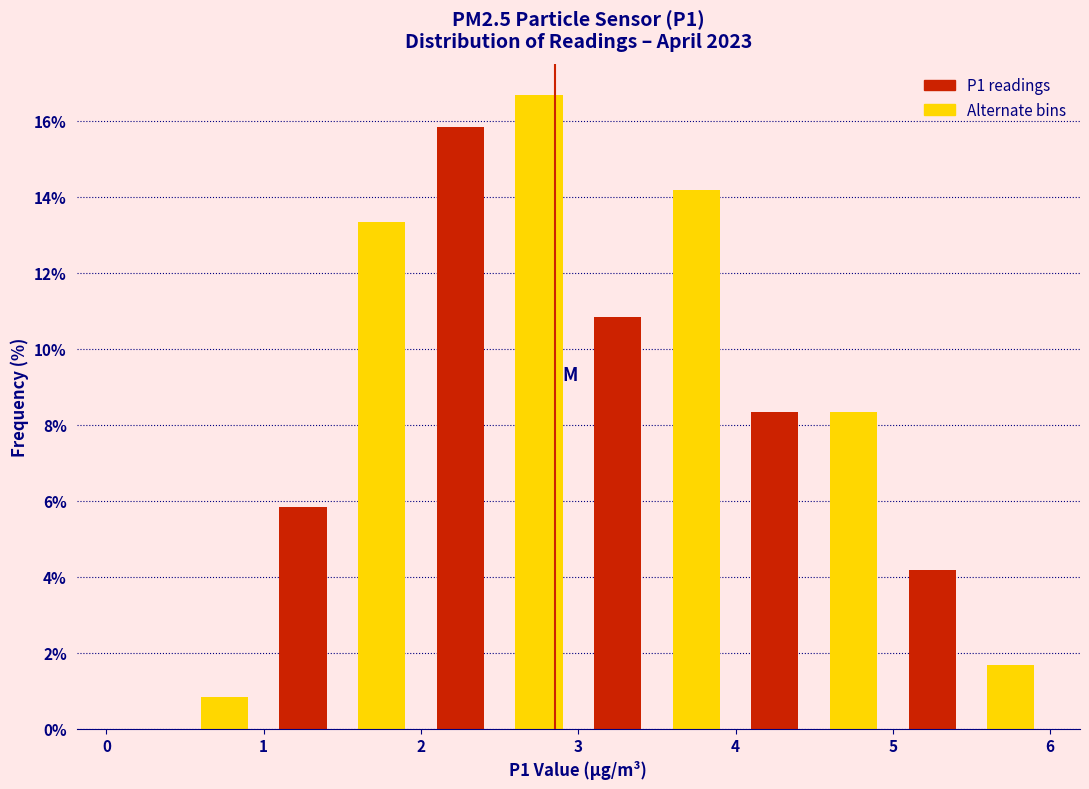

Reading left to right, transcribe this chart: for each bar, give the range it covers on the x-axis and its height. The values are not printed on the chart, so give them approximately, as read against the axis.

0.0 to 0.5: 0
0.5 to 1.0: 0.8
1.0 to 1.5: 5.8
1.5 to 2.0: 13.4
2.0 to 2.5: 15.8
2.5 to 3.0: 16.6
3.0 to 3.5: 10.8
3.5 to 4.0: 14.2
4.0 to 4.5: 8.4
4.5 to 5.0: 8.4
5.0 to 5.5: 4.2
5.5 to 6.0: 1.6